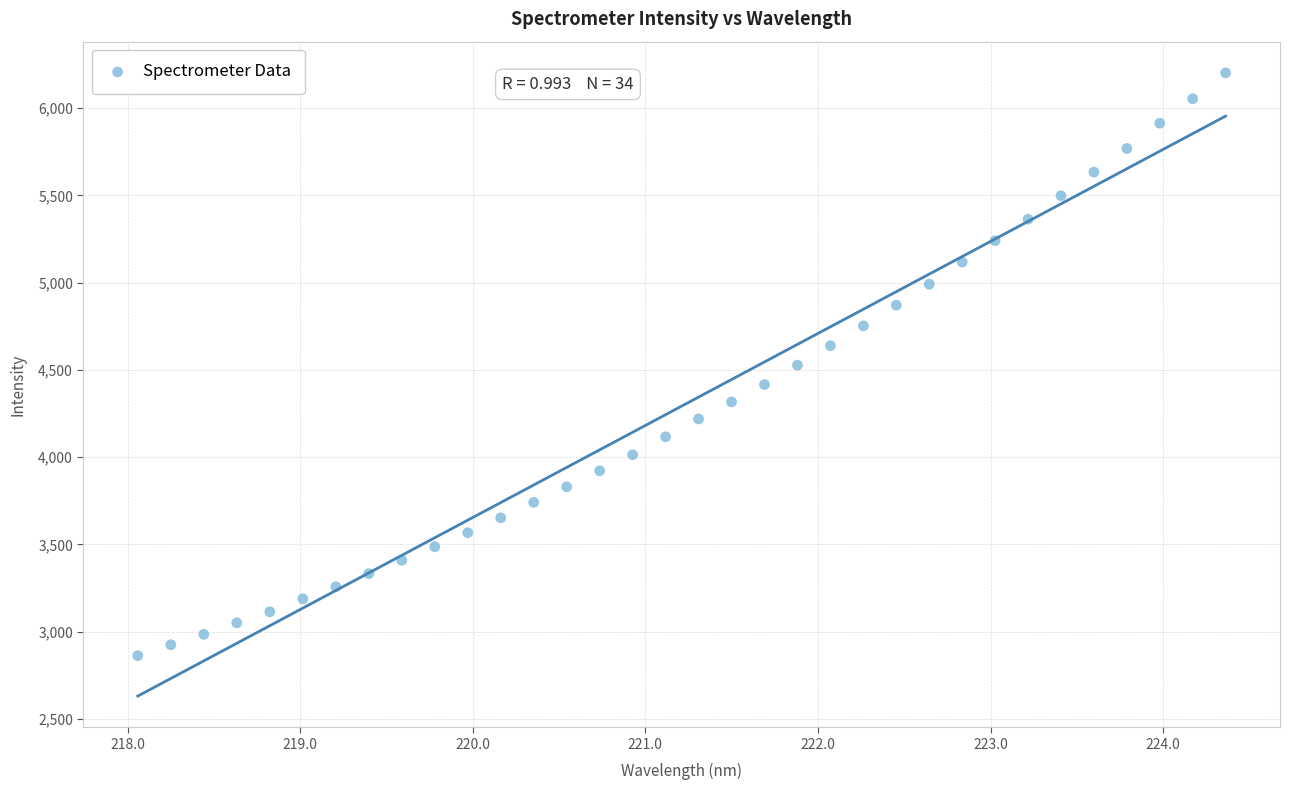

What is the range of X values (max minus min)?

6.3